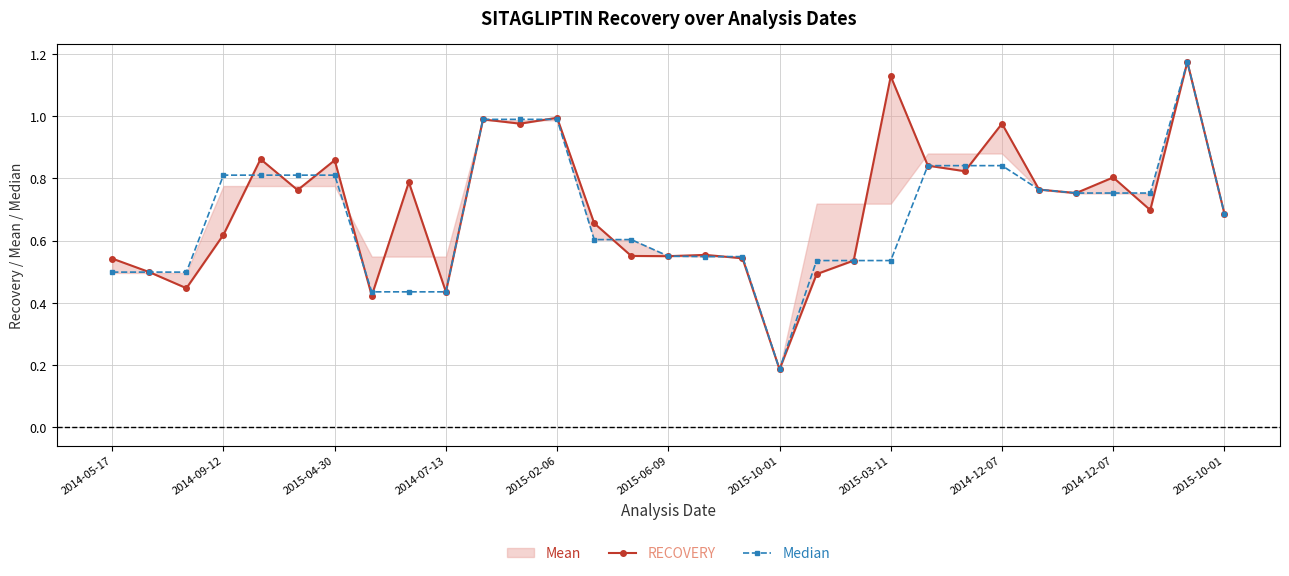

In Median, how many points are higher than both neighbors (excluding endpoints)?

1